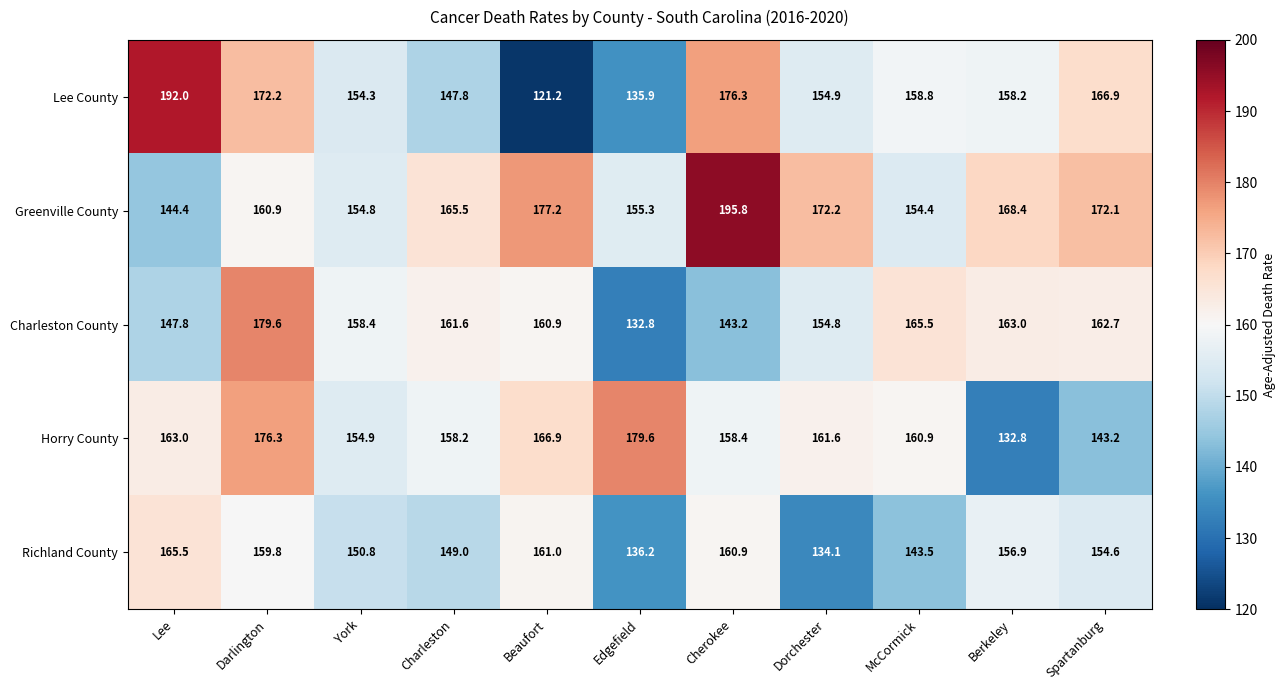

The Greenville County series shows 257.6 at Cherokee. True or false?

False